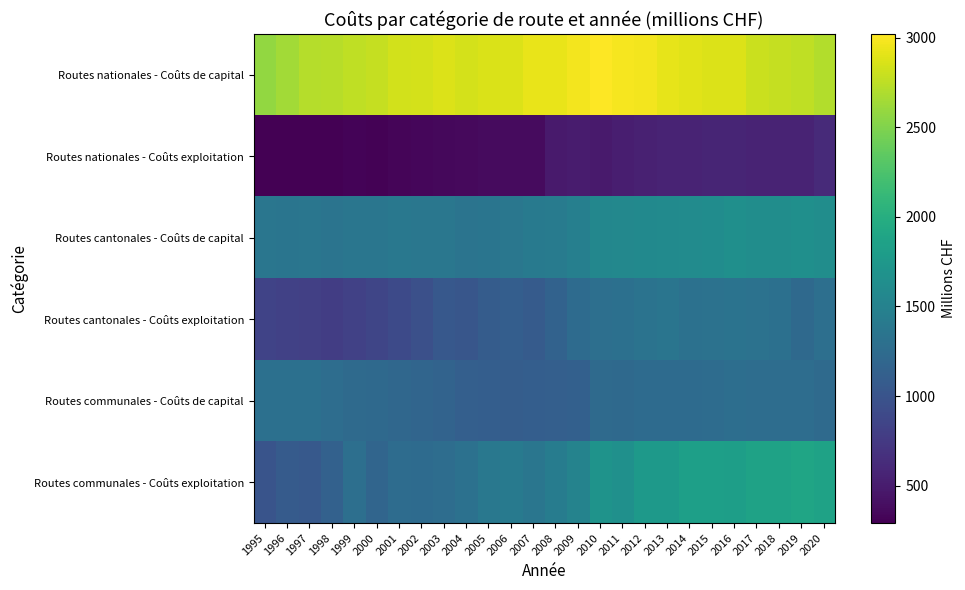

At how many categories does at least one series exceed 1168?

26